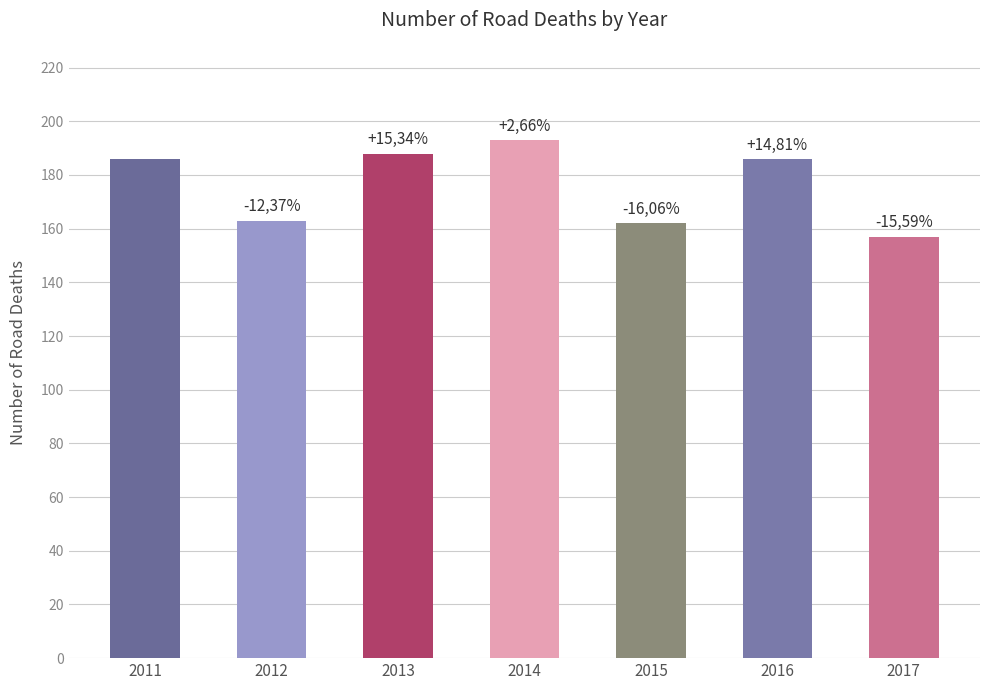

Where is the data nearest to the value 175?

2011